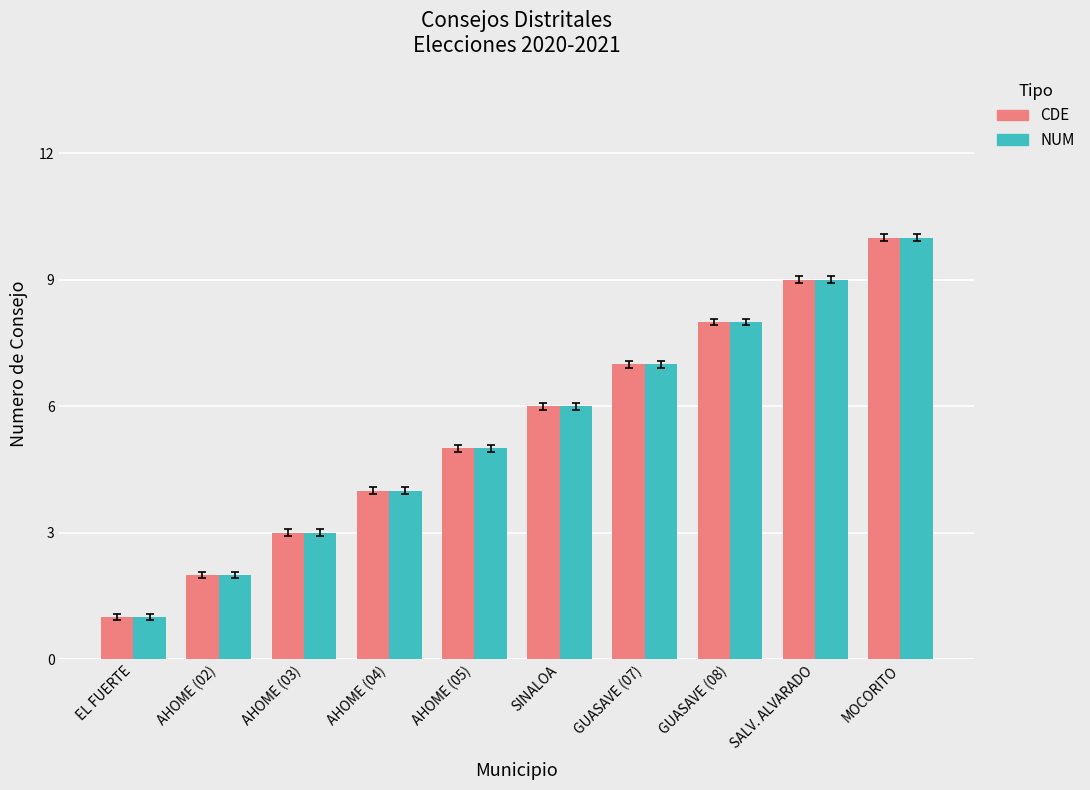

The value of CDE at AHOME (05) is 5. True or false?

True